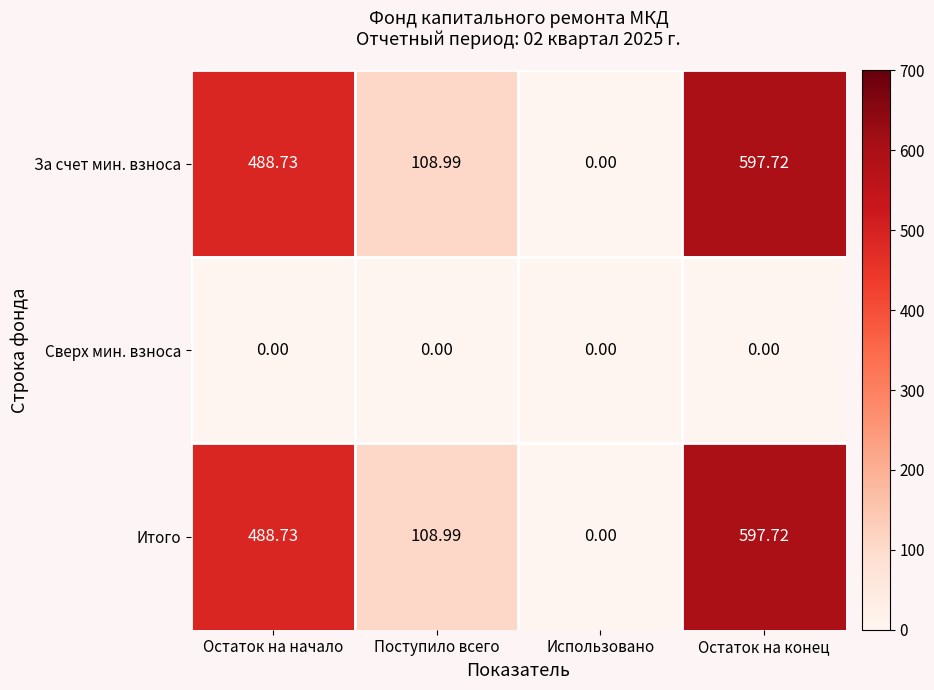

At how many categories does at least one series exceed 395?

2